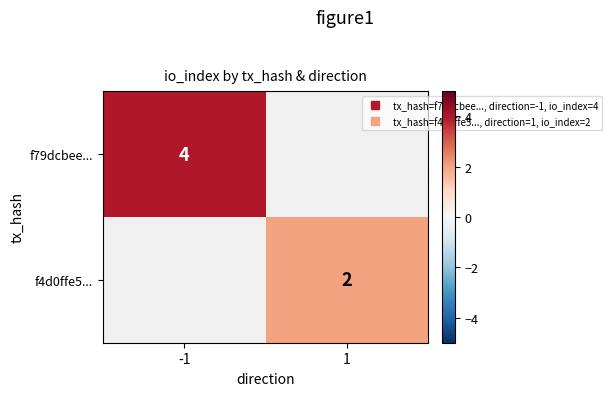

Is the value of f4d0ffe5... at -1 greater than the value of f79dcbee... at 1?

No